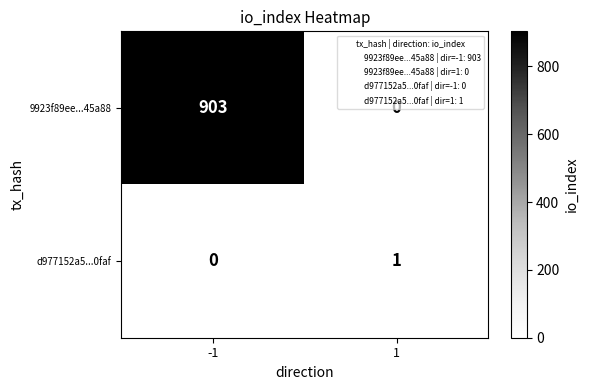

Which category has the highest value across all series?

-1